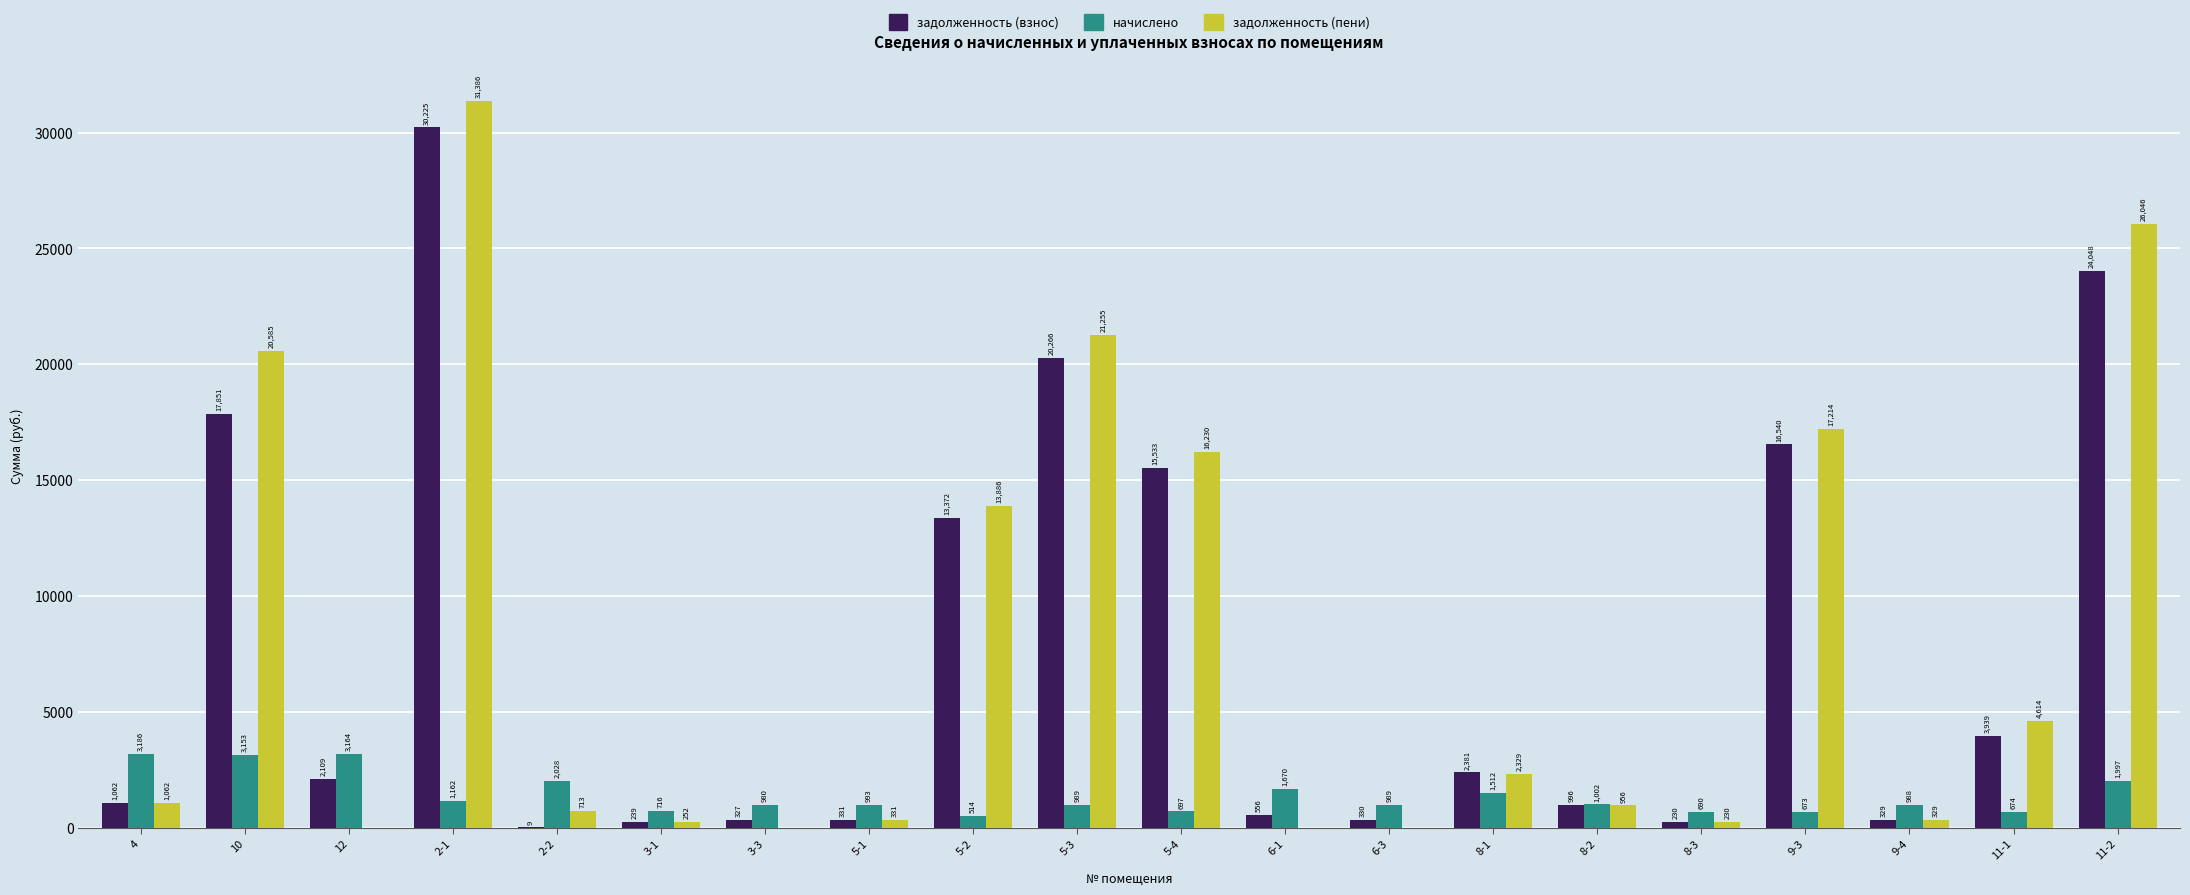

Is it true that задолженность (пени) equals 17213.5 at 9-3?

True